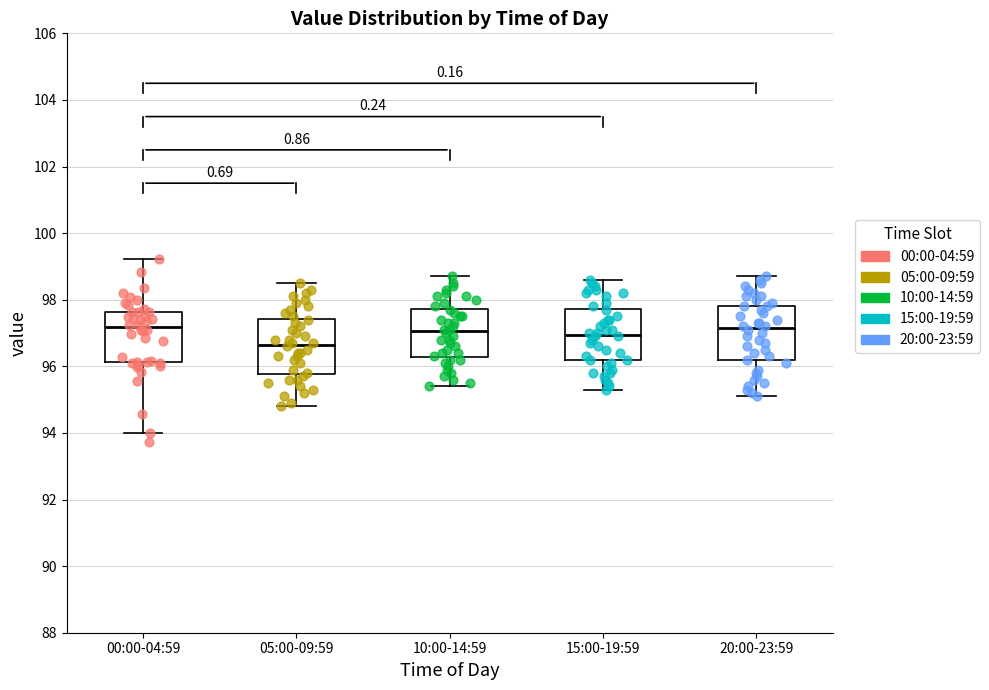

Reading left to right, transcribe this box plot: for each box, give where its median line is, the range the box spans, and where its two whiskers end, as read against the y-axis. The values are not printed on the chart, so give them approximately, as read against the axis.

00:00-04:59: median 97.2, box 96.2 to 97.6, whiskers 94.0 to 99.2
05:00-09:59: median 96.6, box 95.8 to 97.4, whiskers 94.8 to 98.6
10:00-14:59: median 97.0, box 96.2 to 97.8, whiskers 95.4 to 98.8
15:00-19:59: median 97.0, box 96.2 to 97.8, whiskers 95.4 to 98.6
20:00-23:59: median 97.2, box 96.2 to 97.8, whiskers 95.2 to 98.8